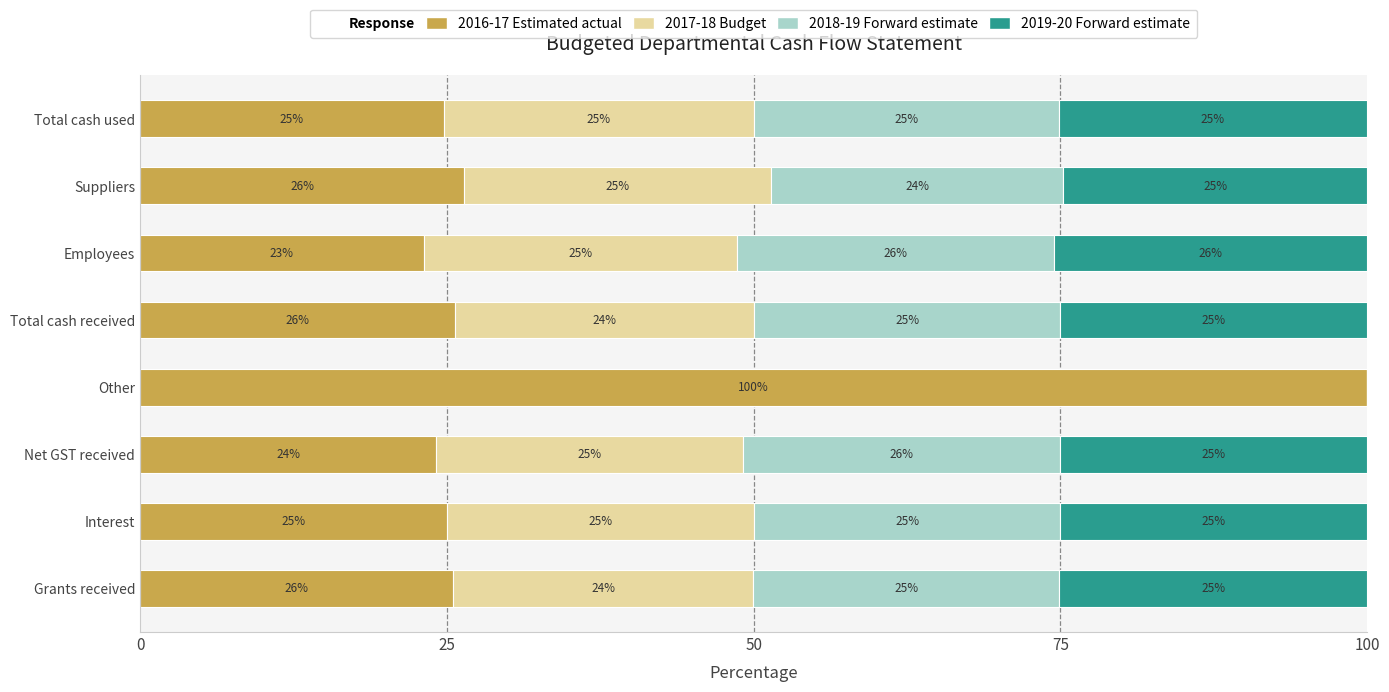

What is the total value across all series at Net GST received?

100.0